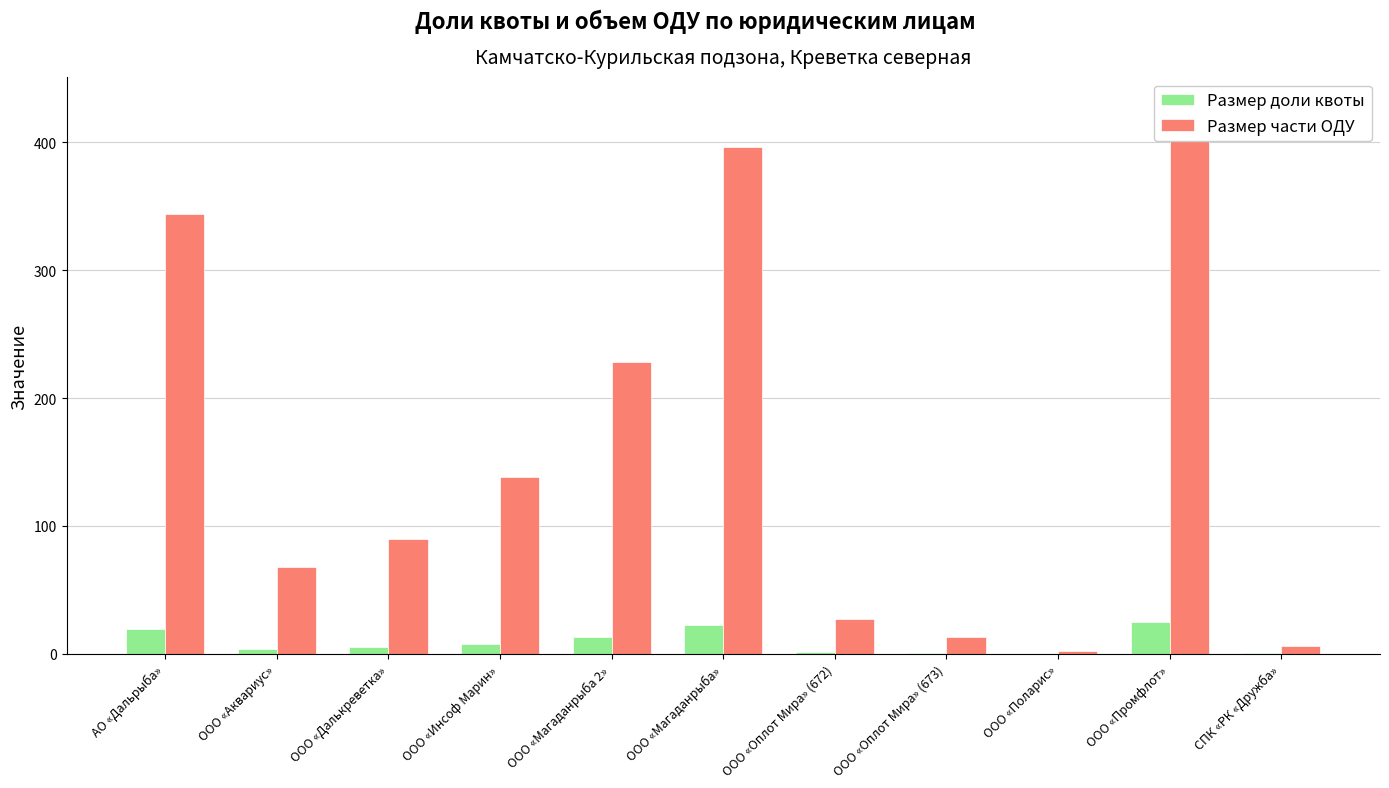

Between ООО «Далькреветка» and СПК «РК «Дружба», which is larger?

ООО «Далькреветка»